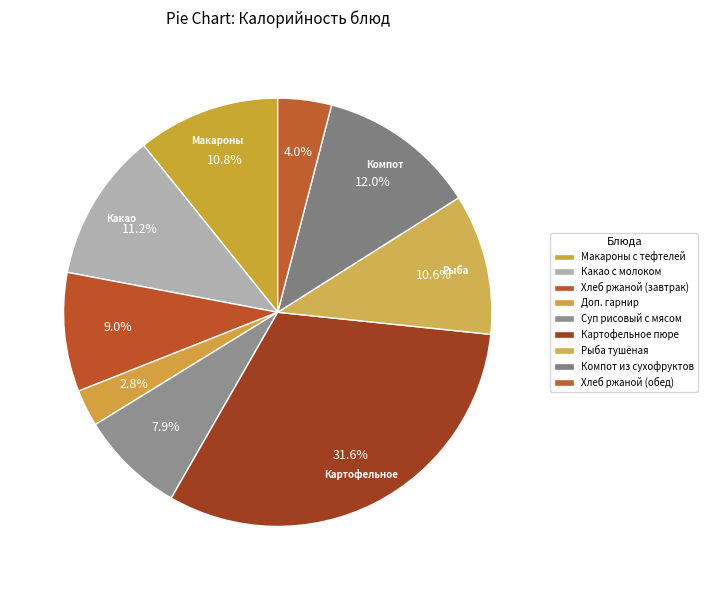

Is there a majority slice in this chart?

No